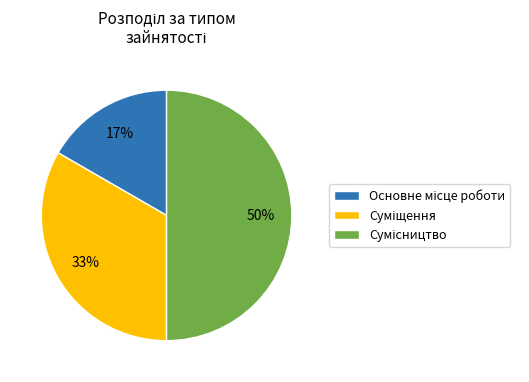

To the nearest percent, what is the difference between the largest and smallest slice percentages?

33%